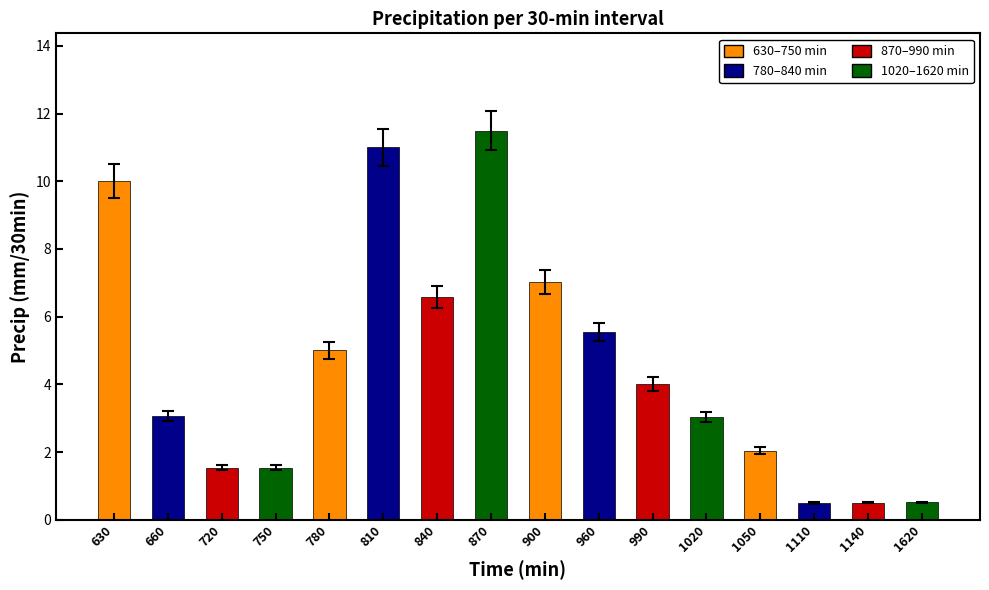

What is the sum of the values at 840 and 1620?

7.1